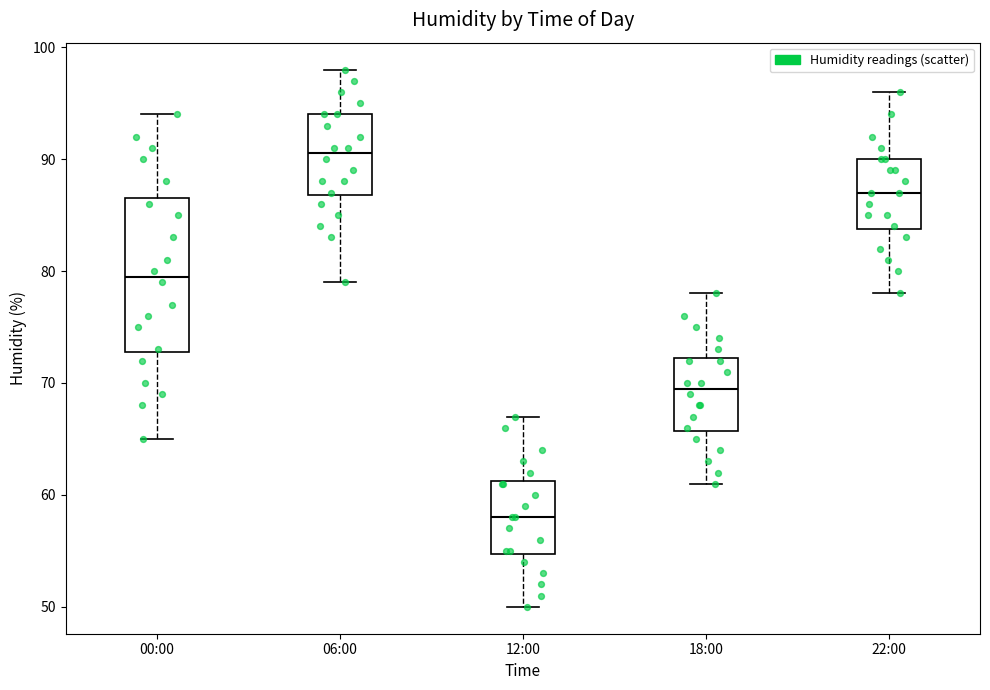

Where does the upper whisker of the box for 18:00 end on the y-axis? The values are not printed on the chart, so give them approximately, as read against the axis.

78